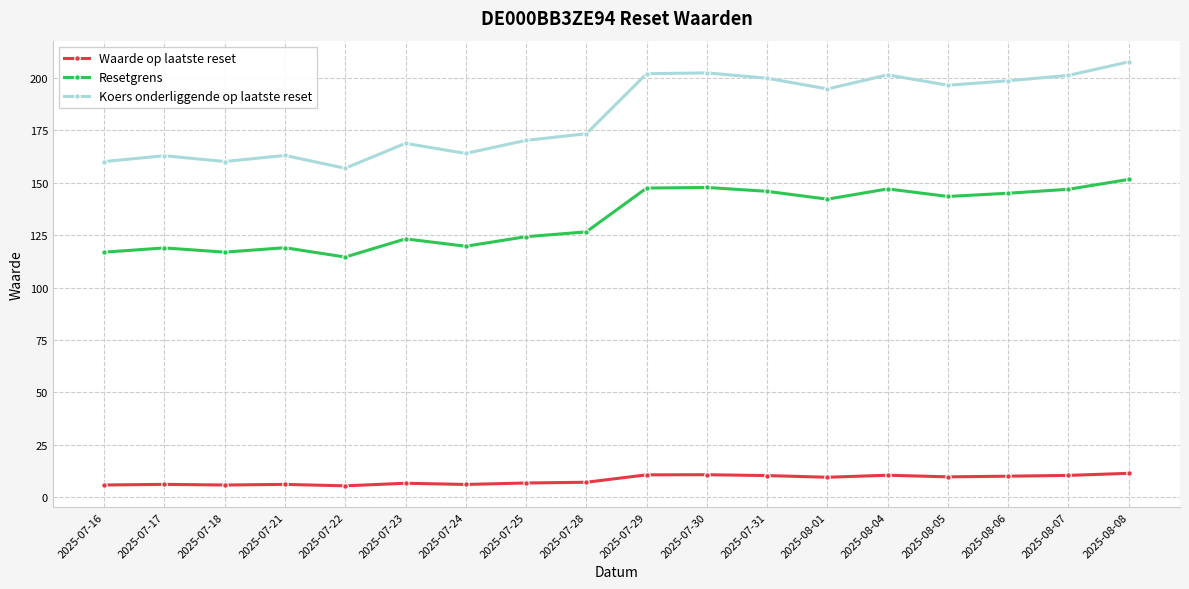

What is the maximum value shown in the chart?

207.7